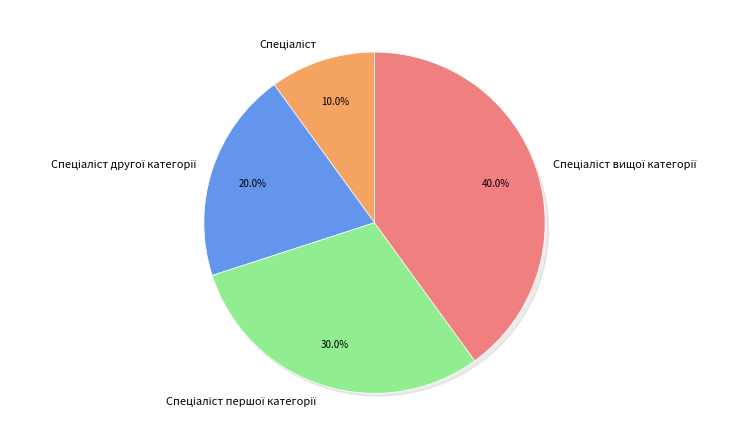

To the nearest percent, what percentage of the pie is Спеціаліст вищої категорії?

40%